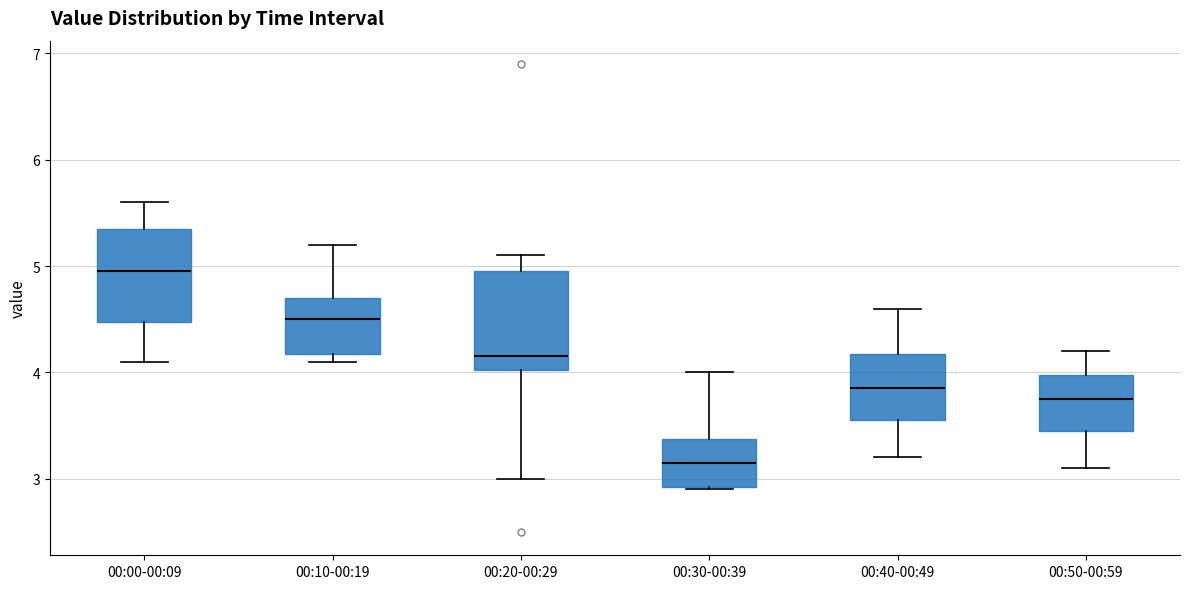

Where does the upper whisker of the box for 00:00-00:09 end on the y-axis? The values are not printed on the chart, so give them approximately, as read against the axis.

5.6